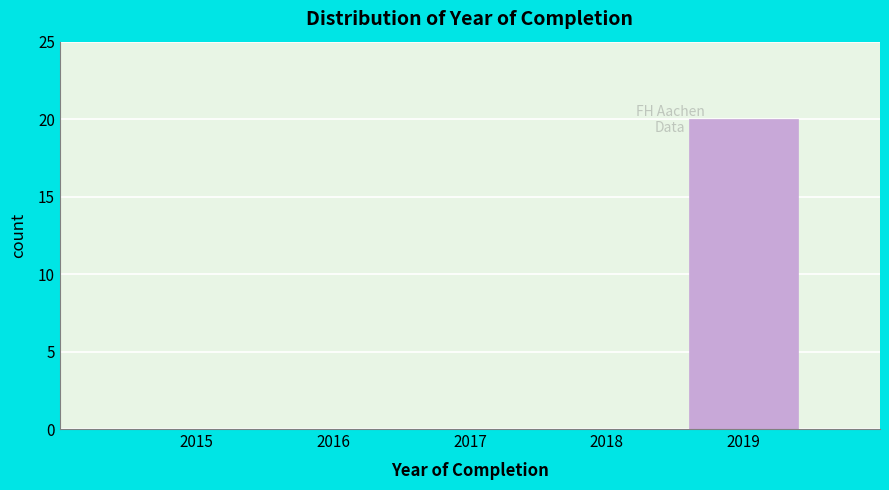

Reading right to left, extract all data points from this chart.

2019=20	2018=0	2017=0	2016=0	2015=0